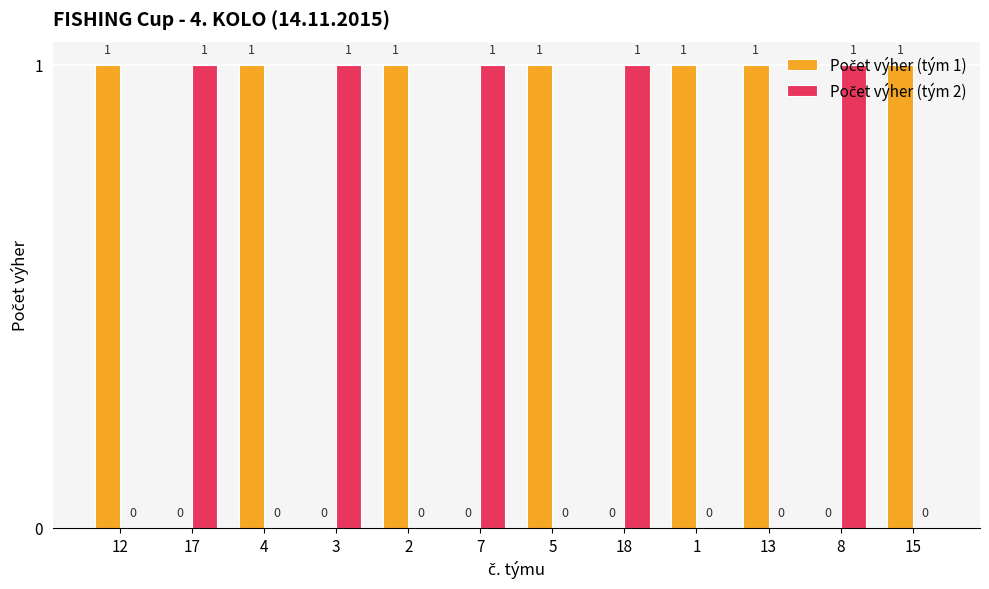

What is the label of the 12th bar from the right?

12